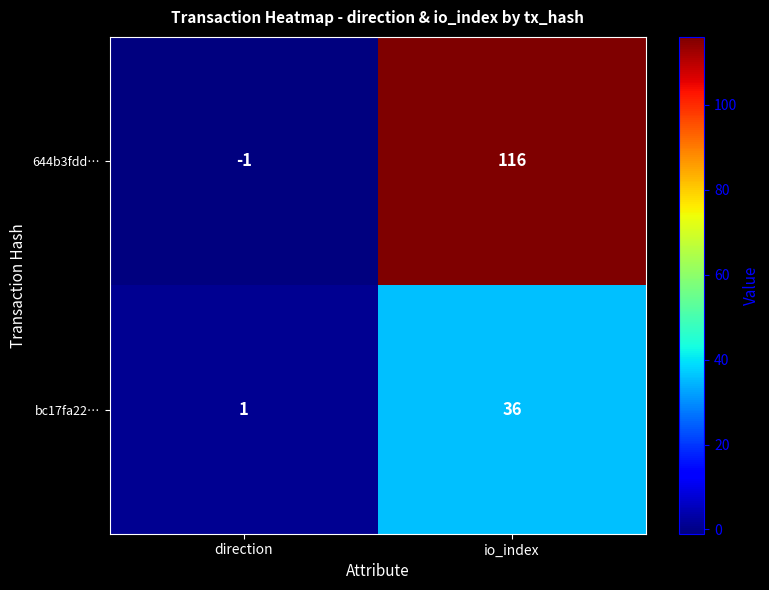

At which category is the sum across all series the highest?

io_index